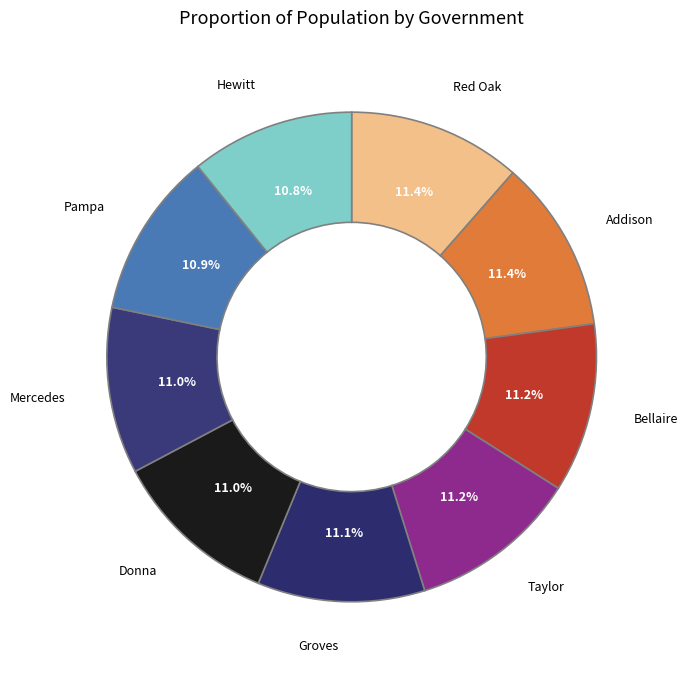

What is the total percentage of Addison and Pampa?

22.3%